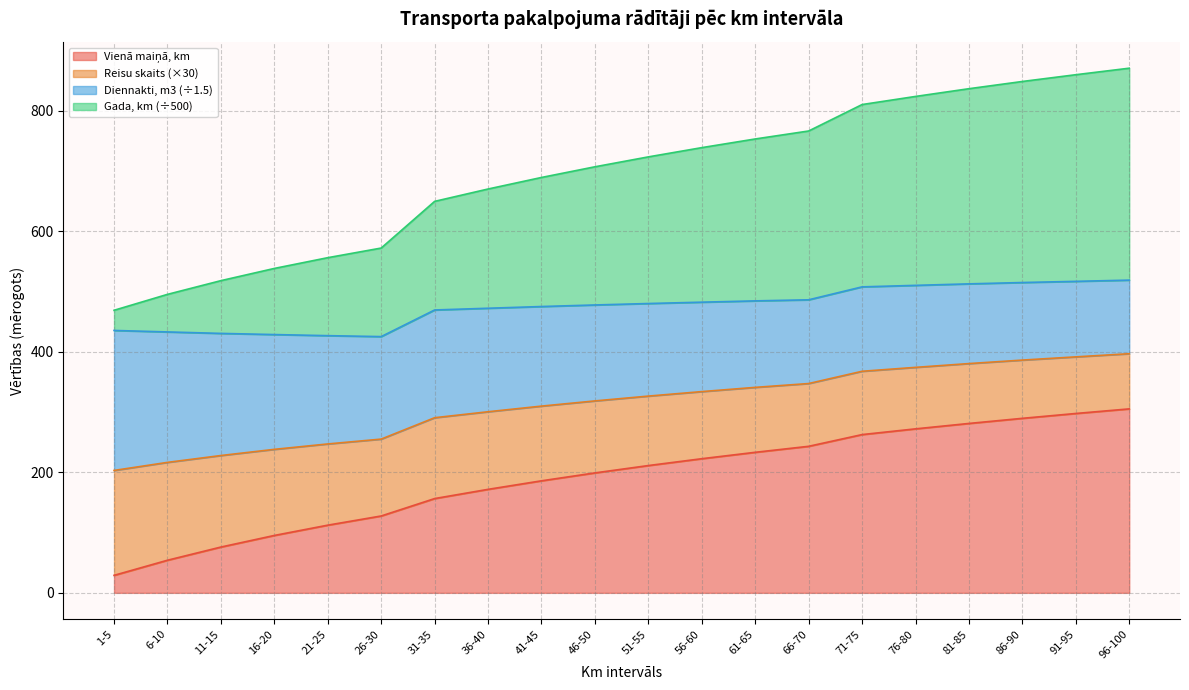

The value of Diennakti, km at 71-75 is 262.5. True or false?

True